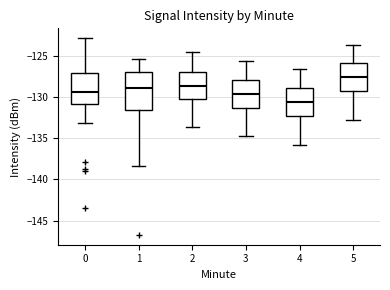

Reading left to right, read every box against the y-axis: the position of its median line, the range the box covers, and the ends of its whiskers. The values are not printed on the chart, so give them approximately, as read against the axis.

0: median -129.5, box -131.0 to -127.0, whiskers -133.0 to -123.0
1: median -129.0, box -131.5 to -127.0, whiskers -138.5 to -125.5
2: median -128.5, box -130.0 to -127.0, whiskers -133.5 to -124.5
3: median -129.5, box -131.5 to -128.0, whiskers -135.0 to -125.5
4: median -130.5, box -132.5 to -129.0, whiskers -136.0 to -126.5
5: median -127.5, box -129.5 to -126.0, whiskers -133.0 to -123.5